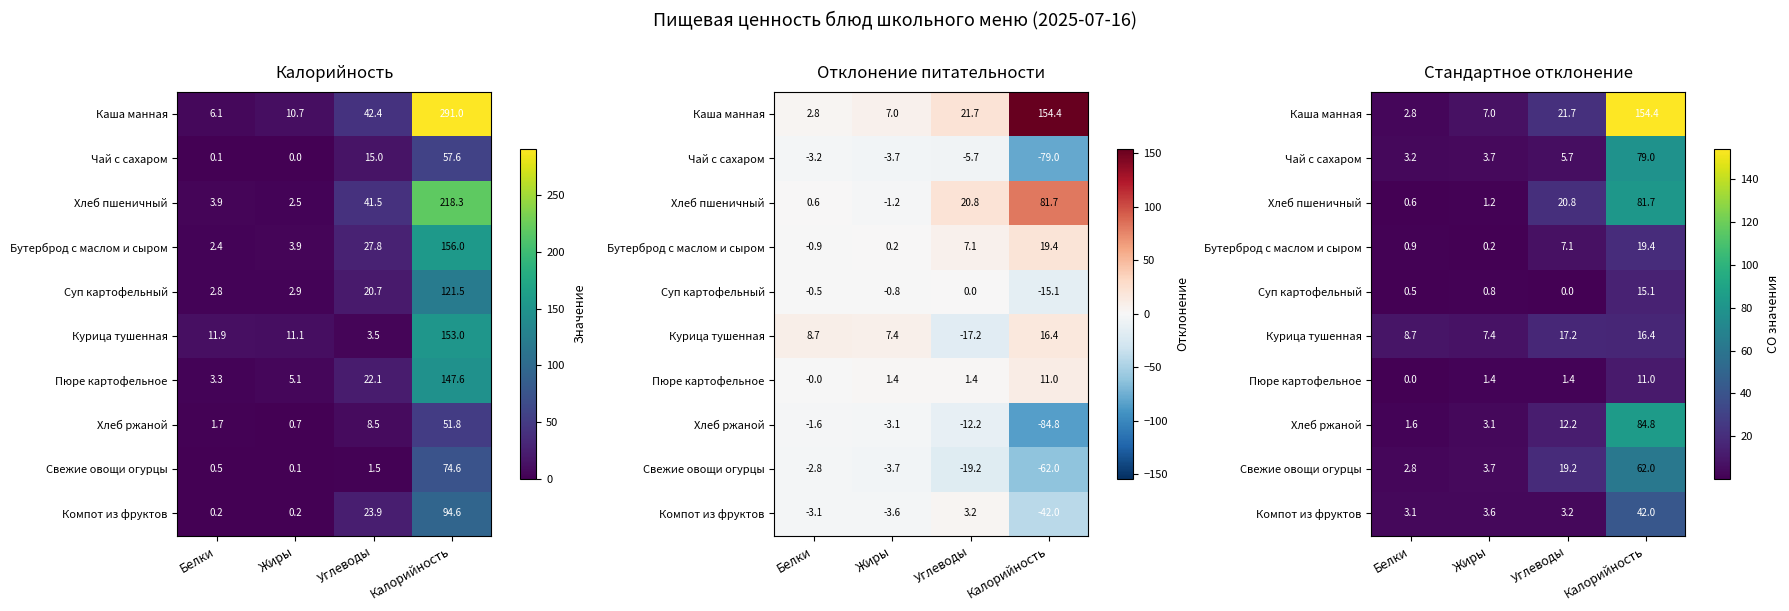

Which label corresponds to the smallest value in the chart?

Белки